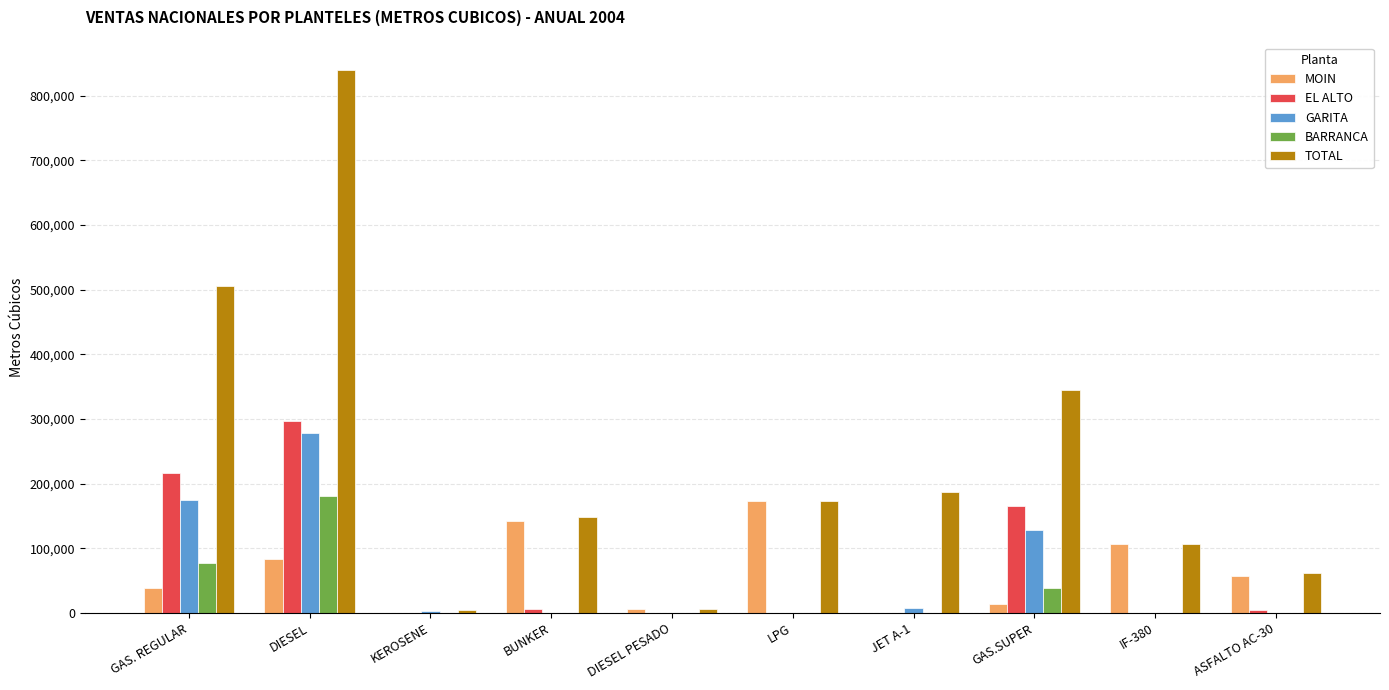

What is the highest value of the MOIN series?

172823